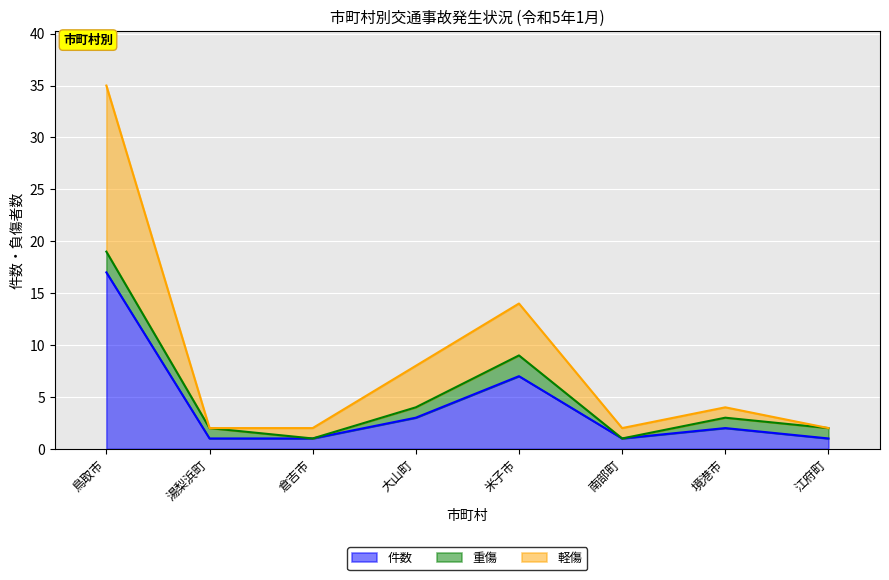

At how many categories does at least one series exceed 15?

1